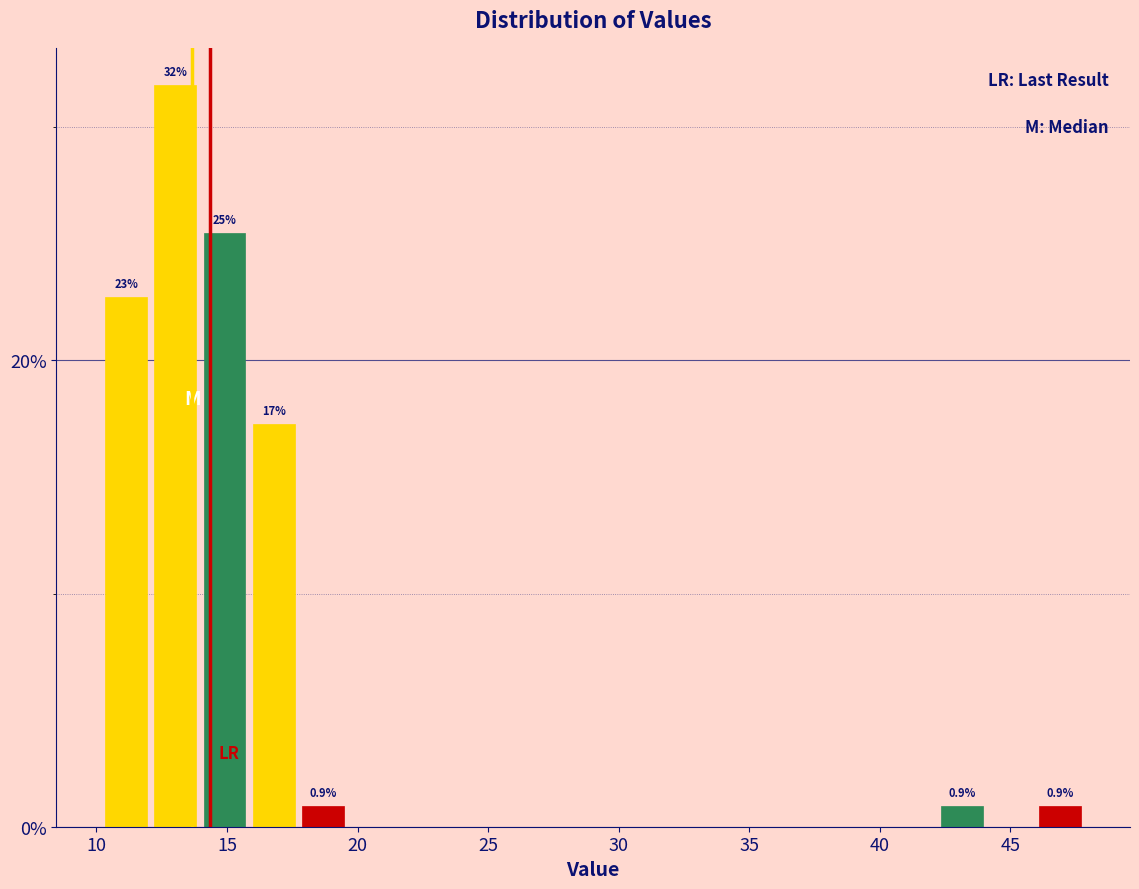

Around what value on the x-axis is the tallest bar? Give the approximate position of its centre, as read against the axis.

13.0